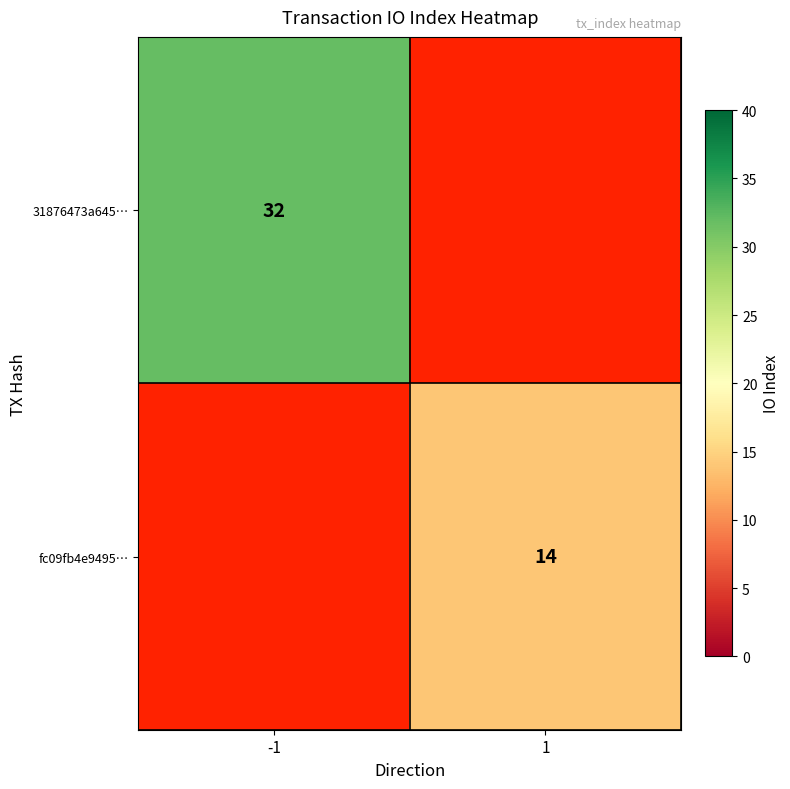

Between -1 and 1, which is larger?

1